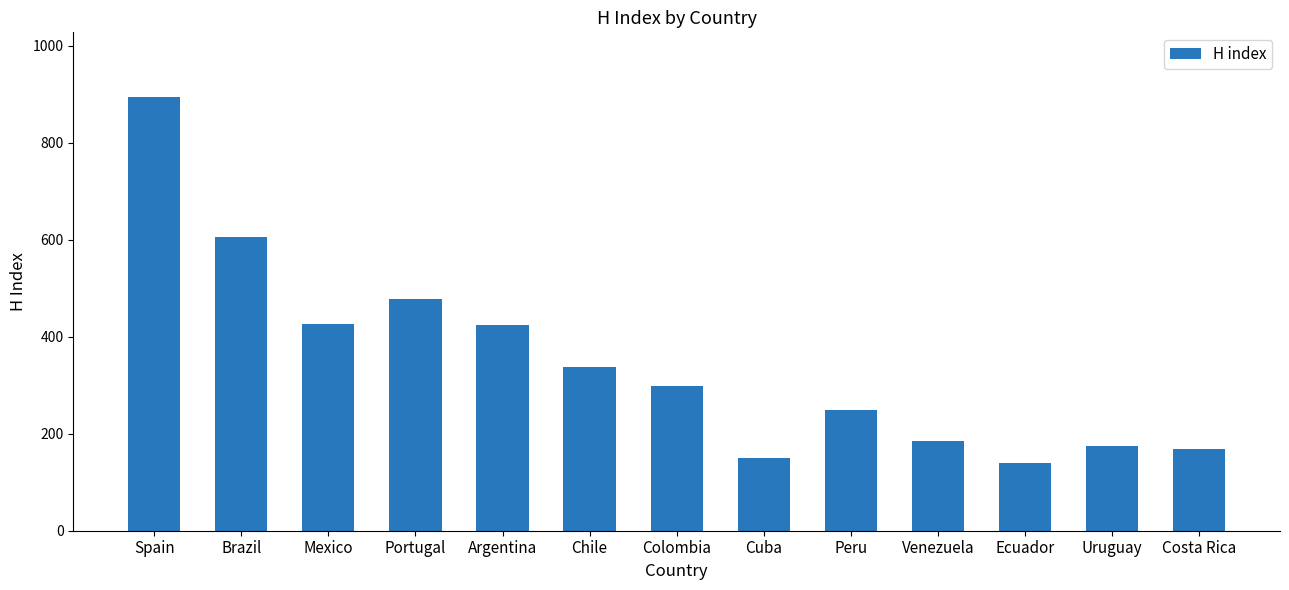

How many bars are there in total?

13